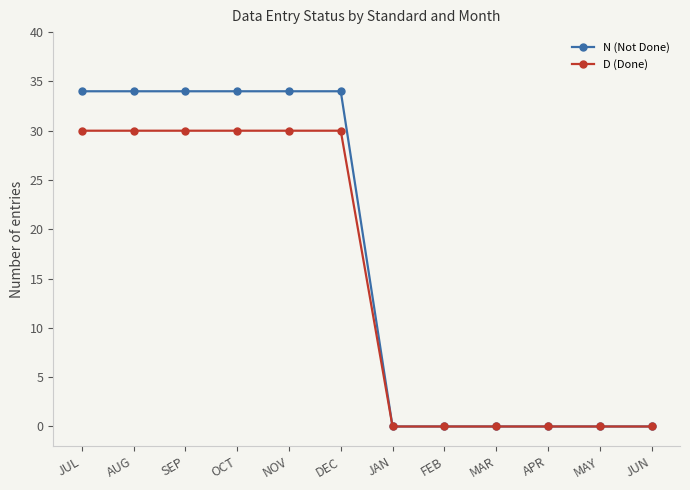

What is the label of the 1st point from the left?

JUL